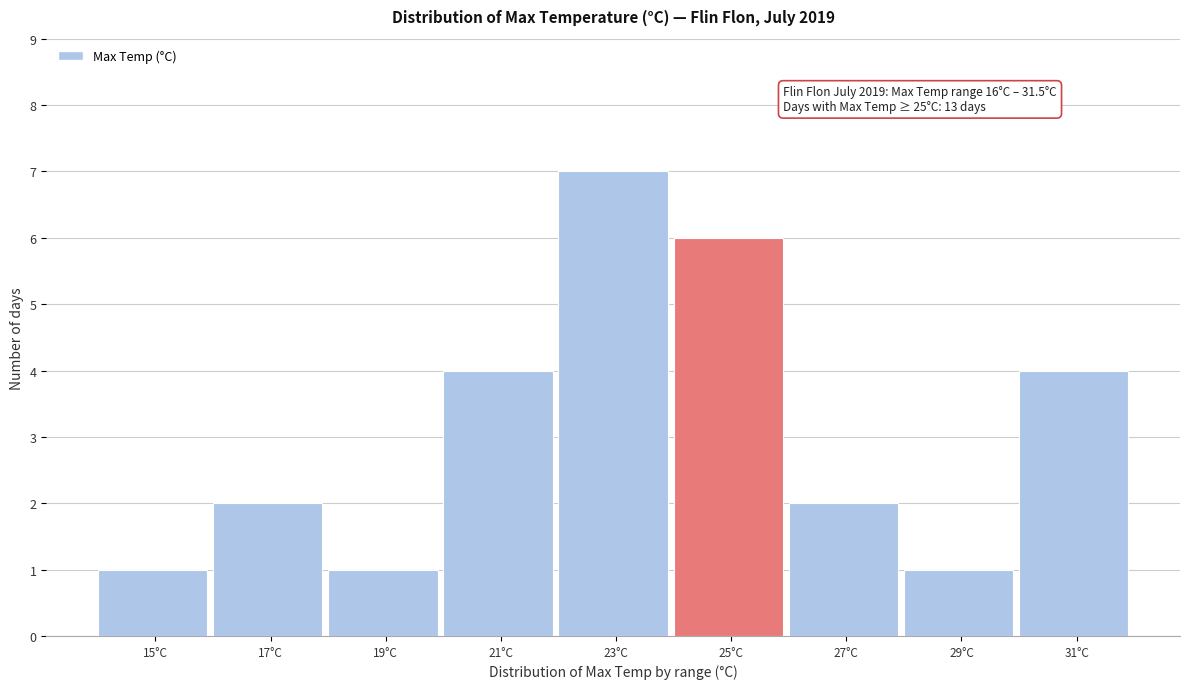

Reading left to right, extract all data points from this chart.

15°C=1	17°C=2	19°C=1	21°C=4	23°C=7	25°C=6	27°C=2	29°C=1	31°C=4